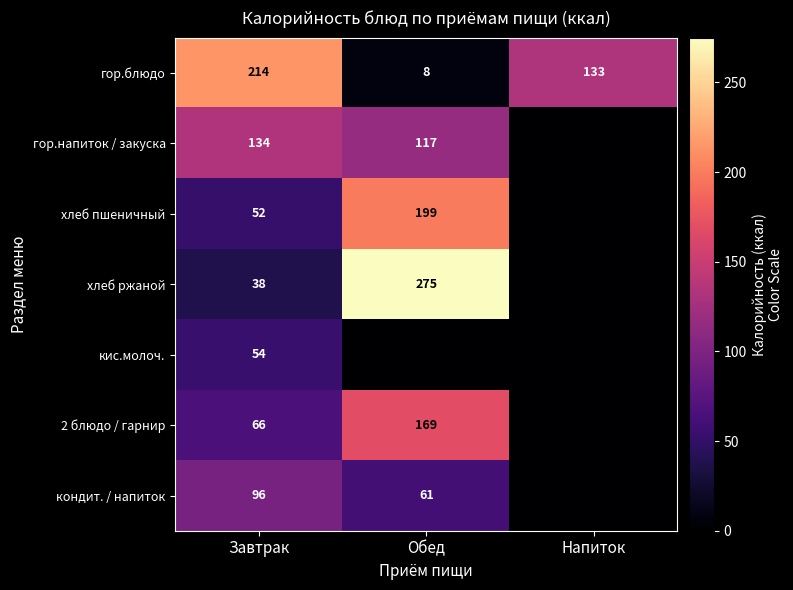

What is the spread (max minus min) of values at Завтрак?

176